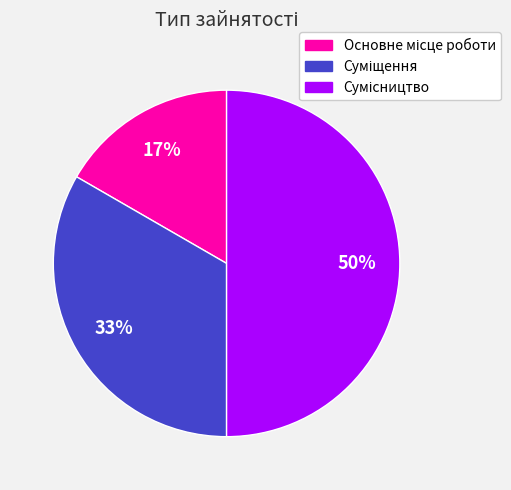

To the nearest percent, what is the difference between the largest and smallest slice percentages?

33%